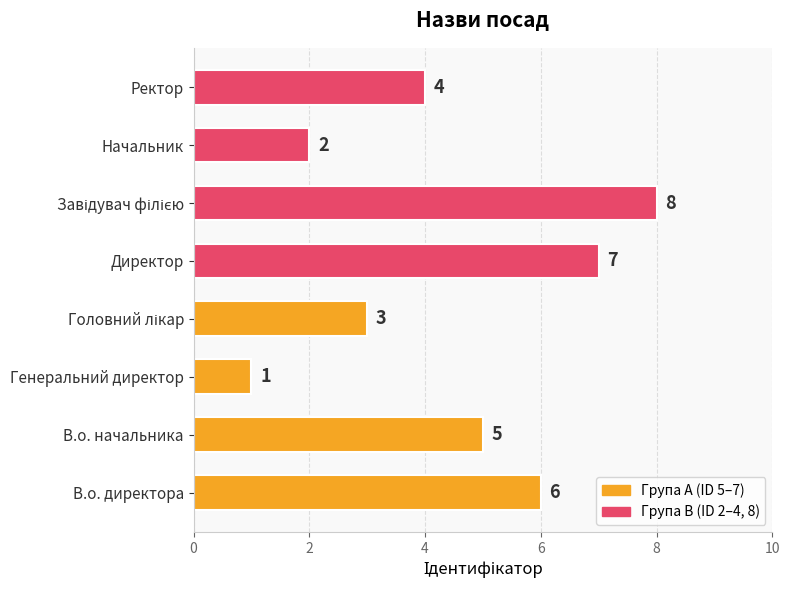

Where is the data nearest to the value 4?

Ректор